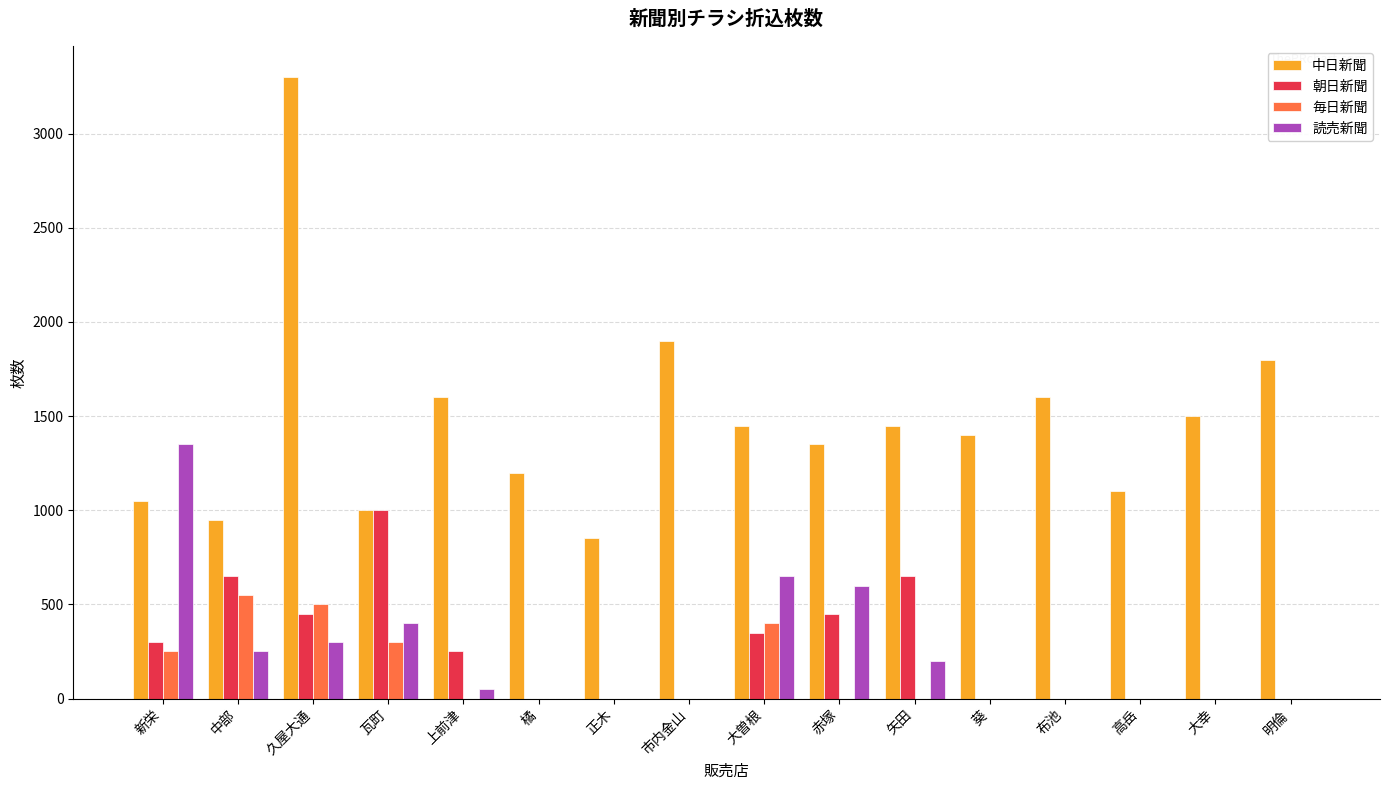

Is the value of 朝日新聞 at 大曽根 greater than the value of 毎日新聞 at 橘?

Yes